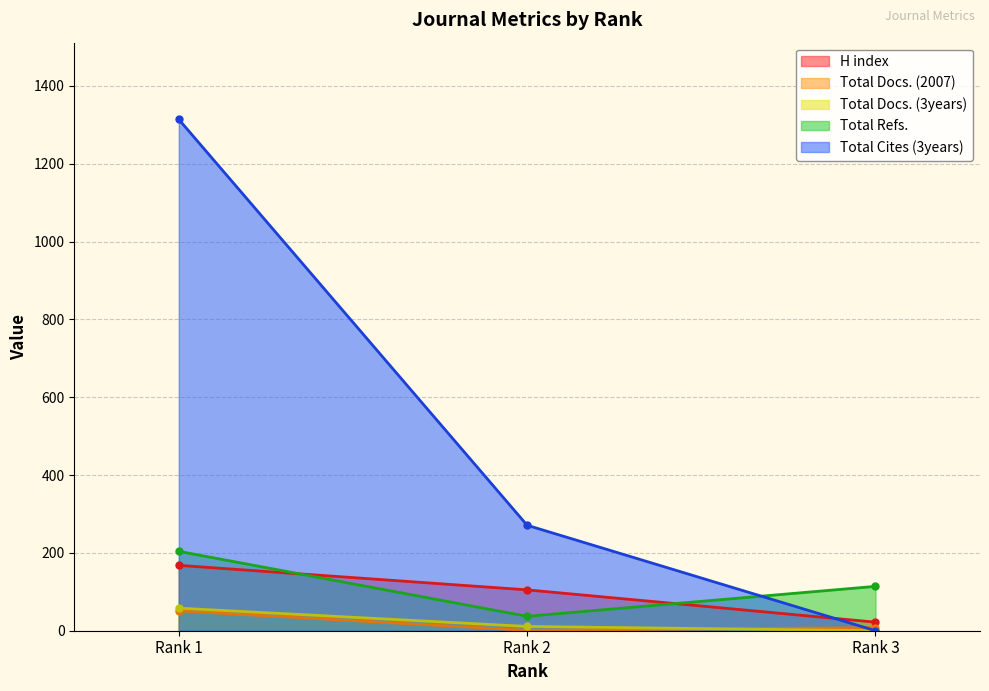

Read the H index value at Rank 3, to the nearest 10.

20